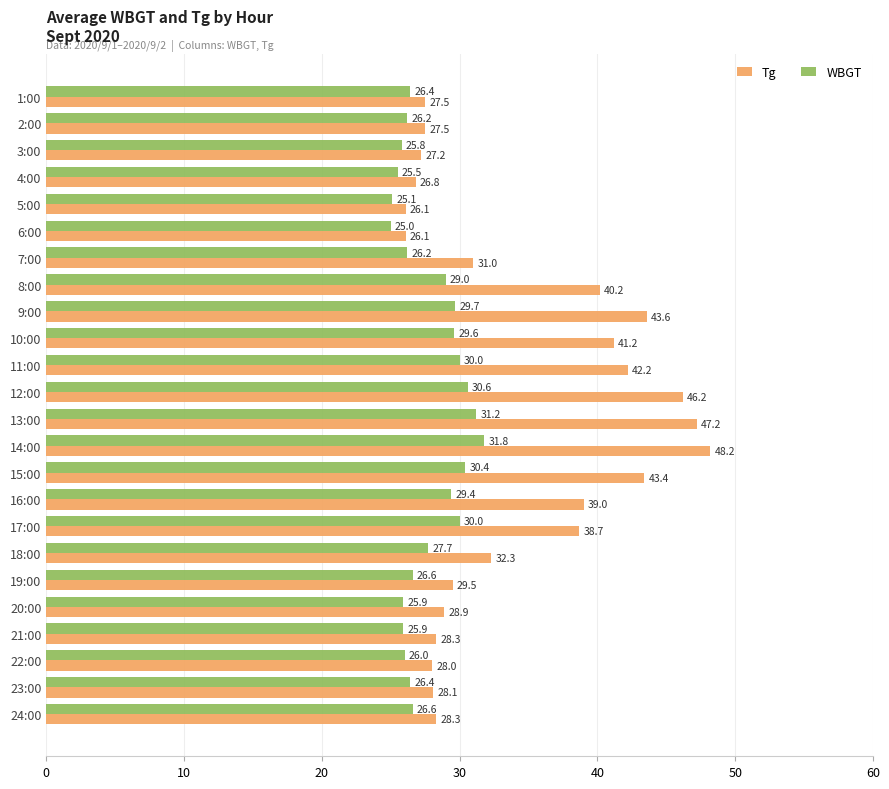

What is the approximate value of WBGT at 1:00?

26.4